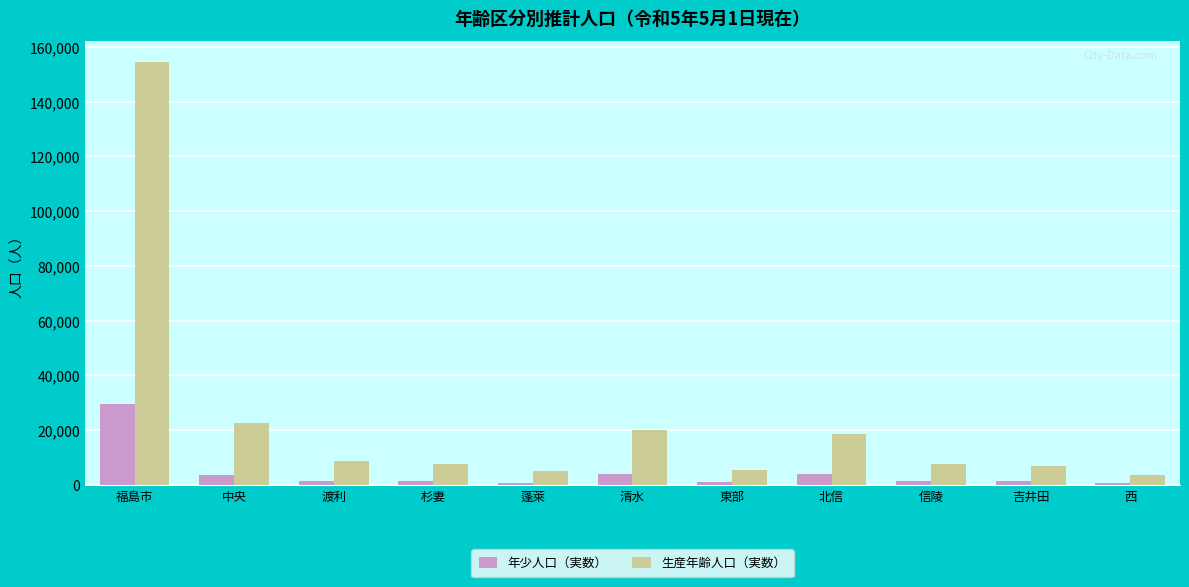

What is the sum of all 年少人口（実数） values?

49527